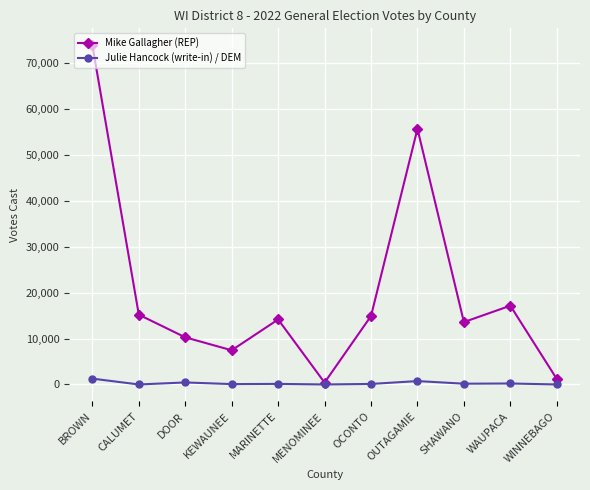

What is the sum of the Julie Hancock (write-in) / DEM values at KEWAUNEE and MARINETTE?

207